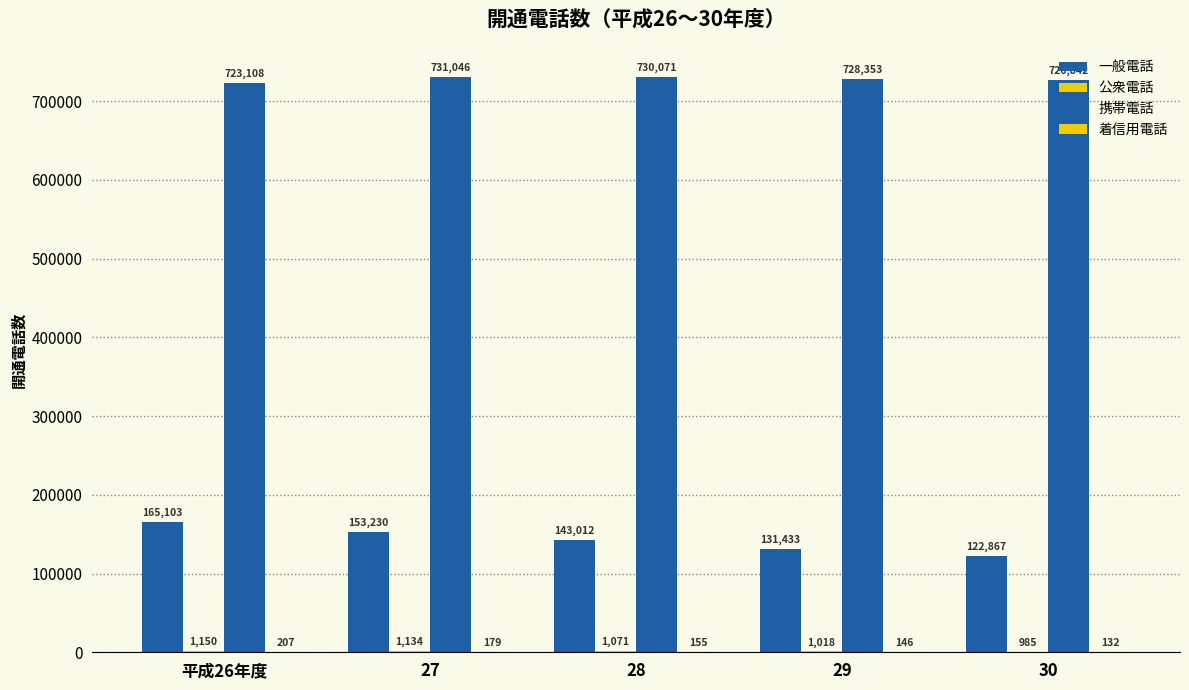

Reading left to right, what are all the values shown in this chart?

一般電話: 165103	153230	143012	131433	122867
公衆電話: 1150	1134	1071	1018	985
携帯電話: 723108	731046	730071	728353	726842
着信用電話: 207	179	155	146	132